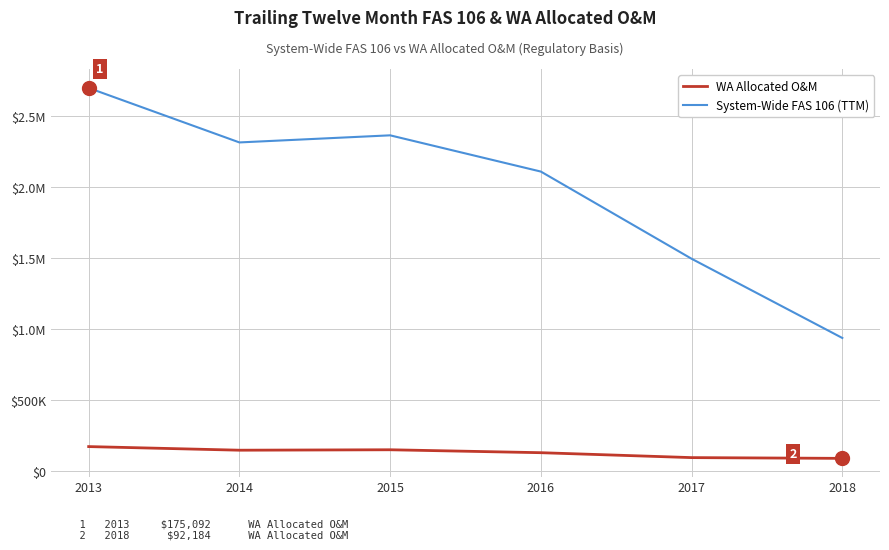

The value of System-Wide FAS 106 (TTM) at 2018 is 939460.3. True or false?

True